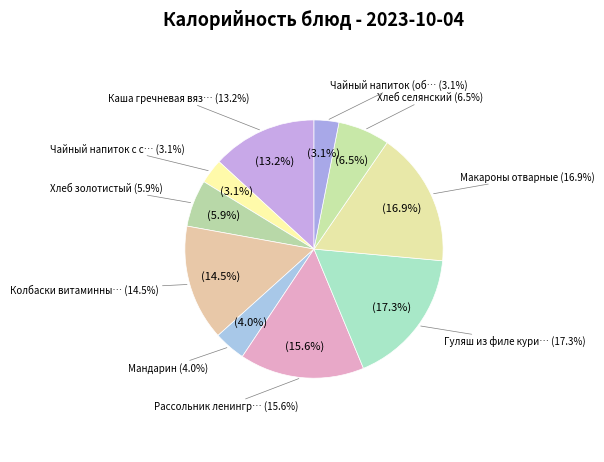

To the nearest percent, what portion does Чайный напиток с сахаром represent?

3%